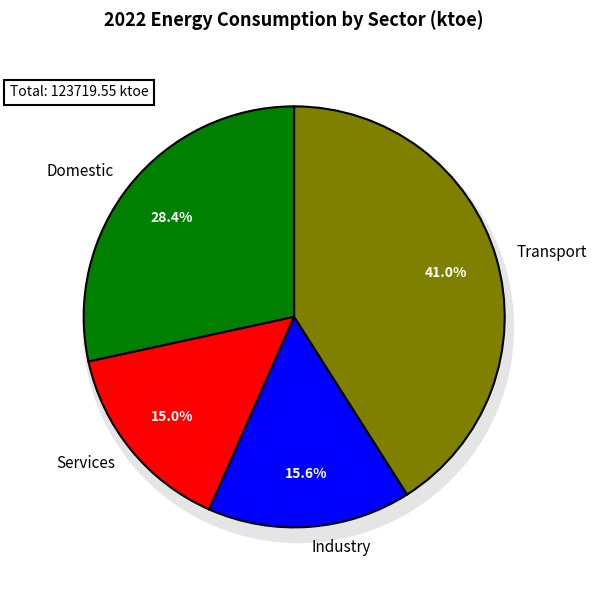

Is it true that Services is 15% of the pie?

True